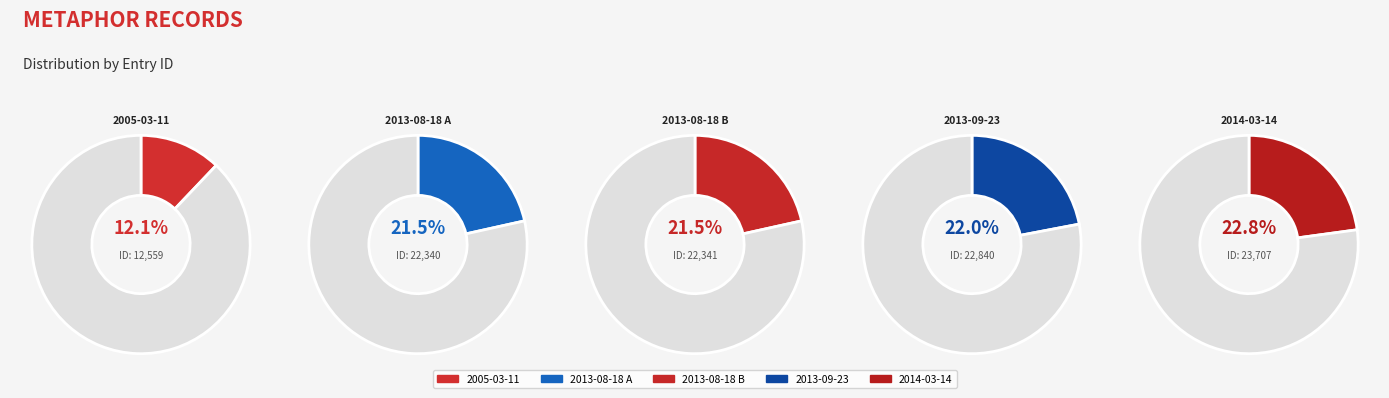

Approximately how many times larger is the value at 2013-08-18 A compared to 2013-09-23?

1.0